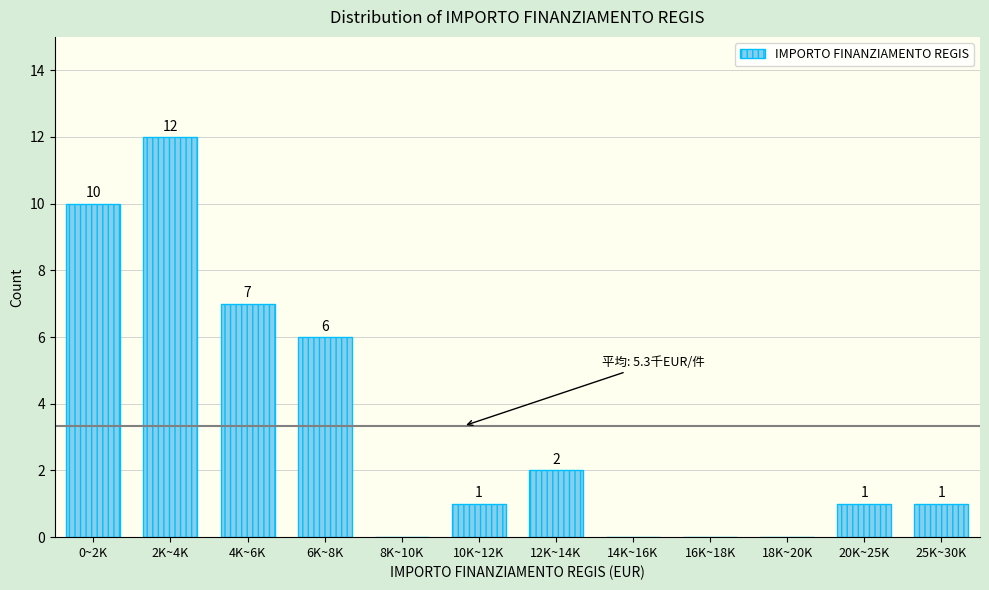

Reading left to right, extract all data points from this chart.

0~2K=10	2K~4K=12	4K~6K=7	6K~8K=6	8K~10K=0	10K~12K=1	12K~14K=2	14K~16K=0	16K~18K=0	18K~20K=0	20K~25K=1	25K~30K=1